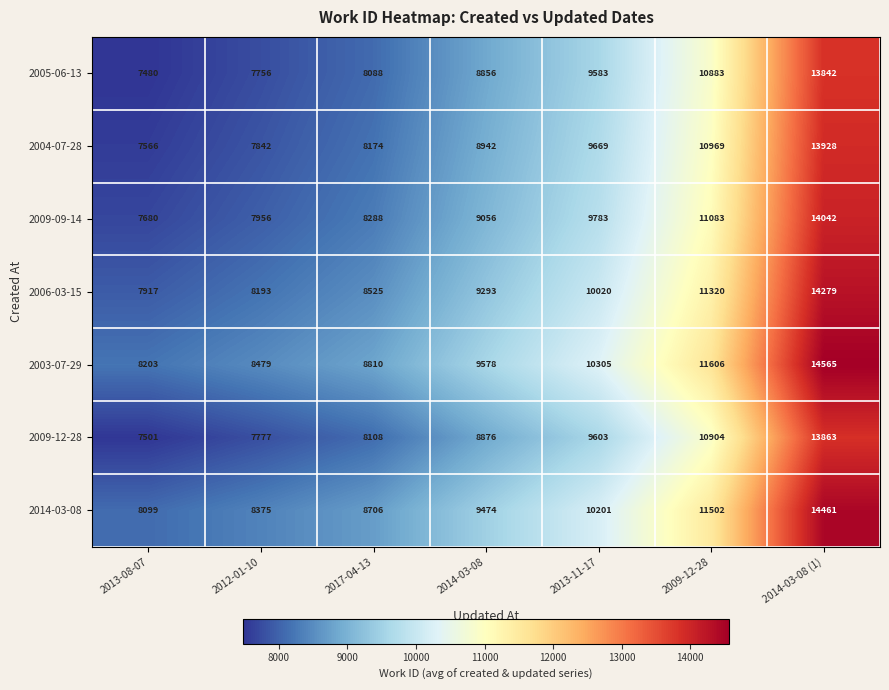

Where is 2006-03-15 nearest to the value 11098?

2009-12-28